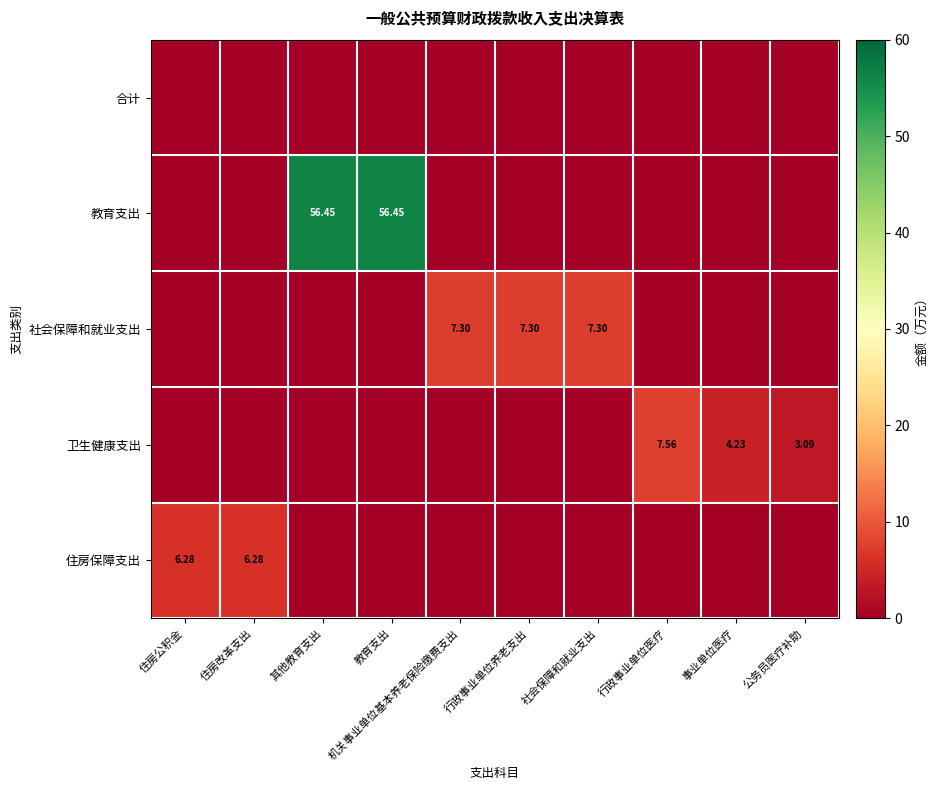

True or false: 合计 has a value of 0.0 at 事业单位医疗.

True